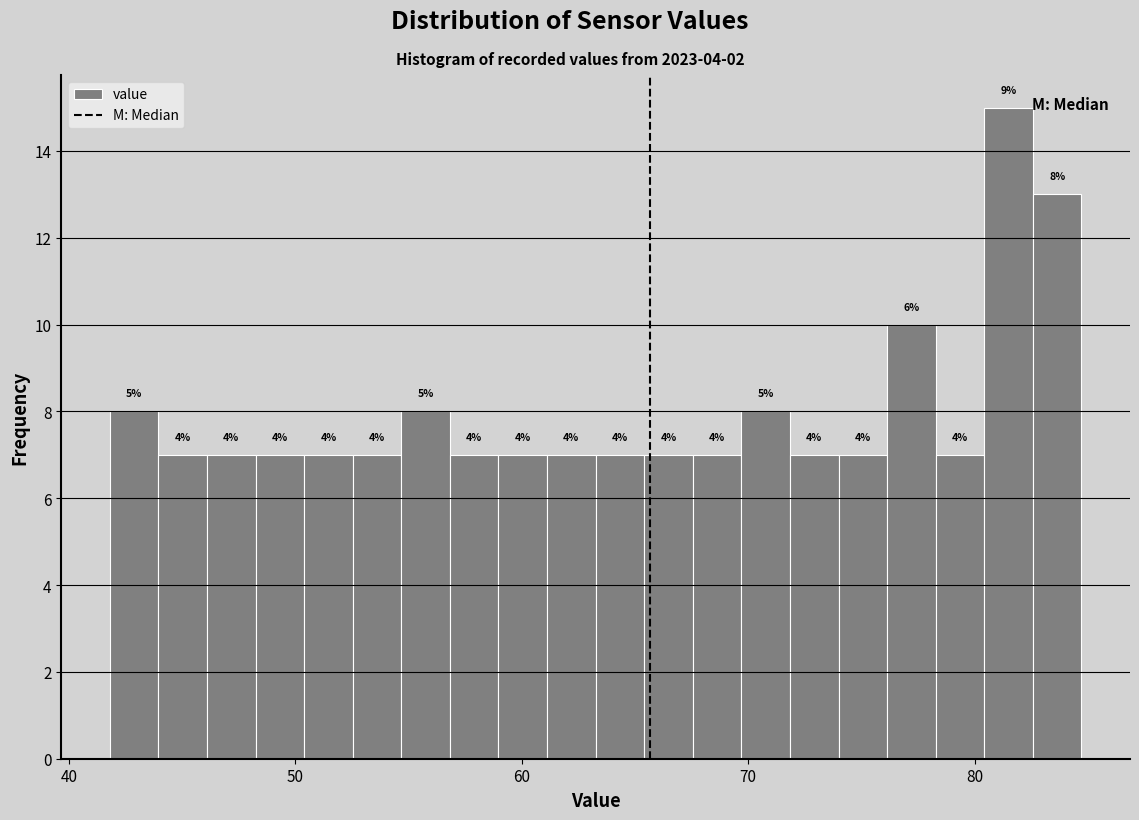

Read against the x-axis, roughly where is the centre of the tallest bar?

82